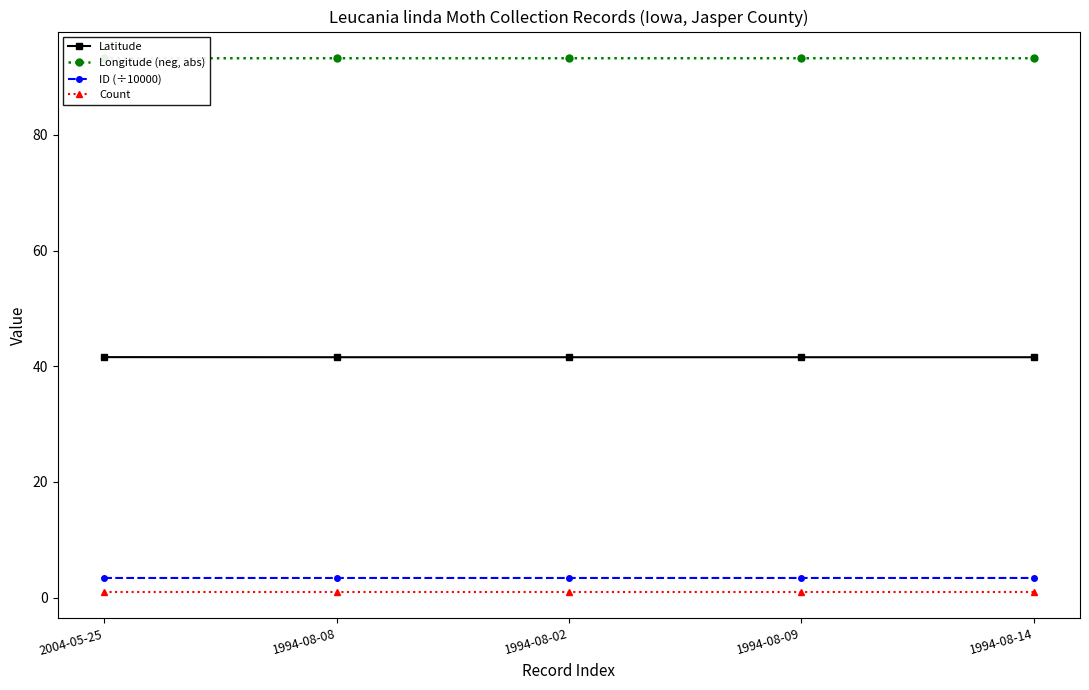

Reading left to right, what are all the values shown in this chart?

Latitude: 2004-05-25=41.6	1994-08-08=41.6	1994-08-02=41.6	1994-08-09=41.6	1994-08-14=41.6
Longitude (neg, abs): 2004-05-25=93.3	1994-08-08=93.3	1994-08-02=93.3	1994-08-09=93.3	1994-08-14=93.3
ID (÷10000): 2004-05-25=3.4	1994-08-08=3.4	1994-08-02=3.4	1994-08-09=3.4	1994-08-14=3.4
Count: 2004-05-25=1.0	1994-08-08=1.0	1994-08-02=1.0	1994-08-09=1.0	1994-08-14=1.0